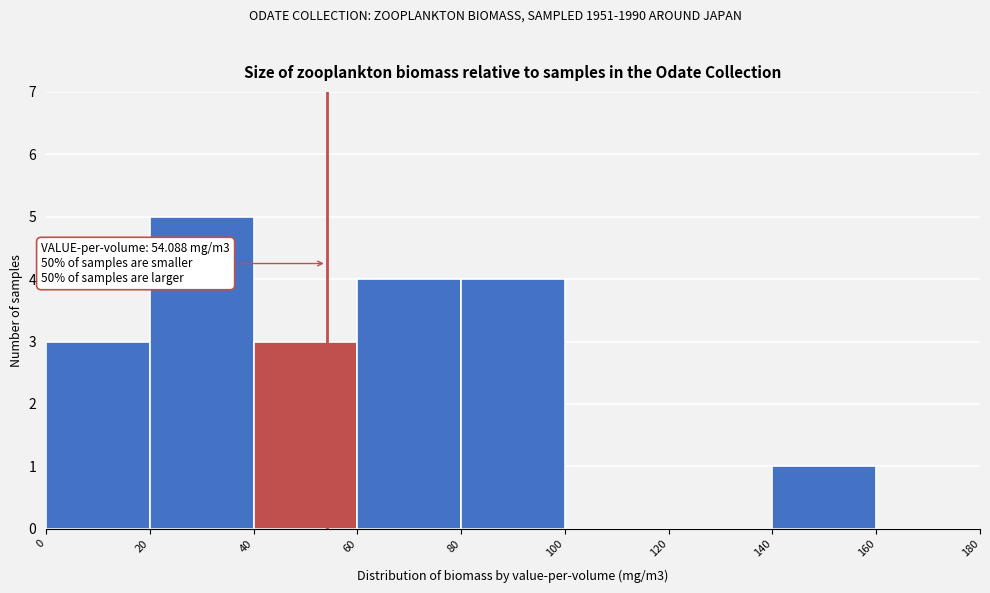

Which range on the x-axis has the tallest bar?

20 to 40